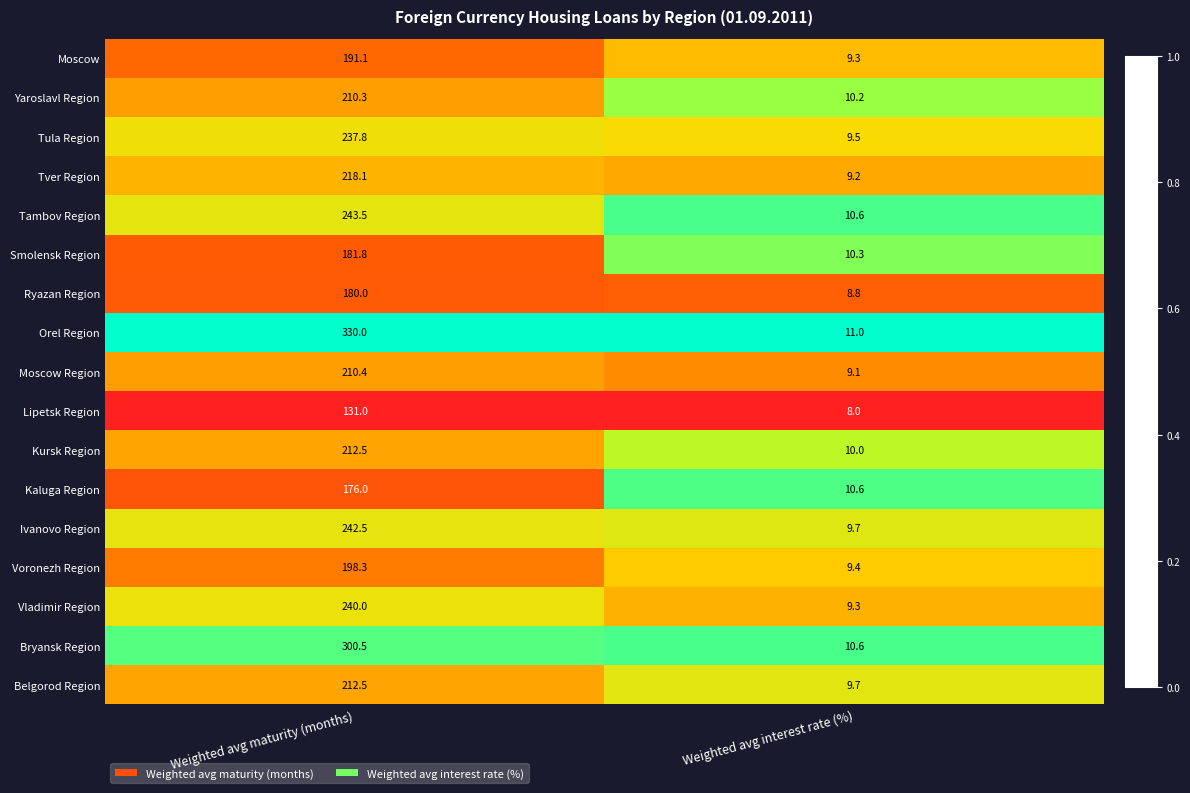

Between Weighted avg maturity (months) and Weighted avg interest rate (%), which series saw the biggest shift?

Orel Region